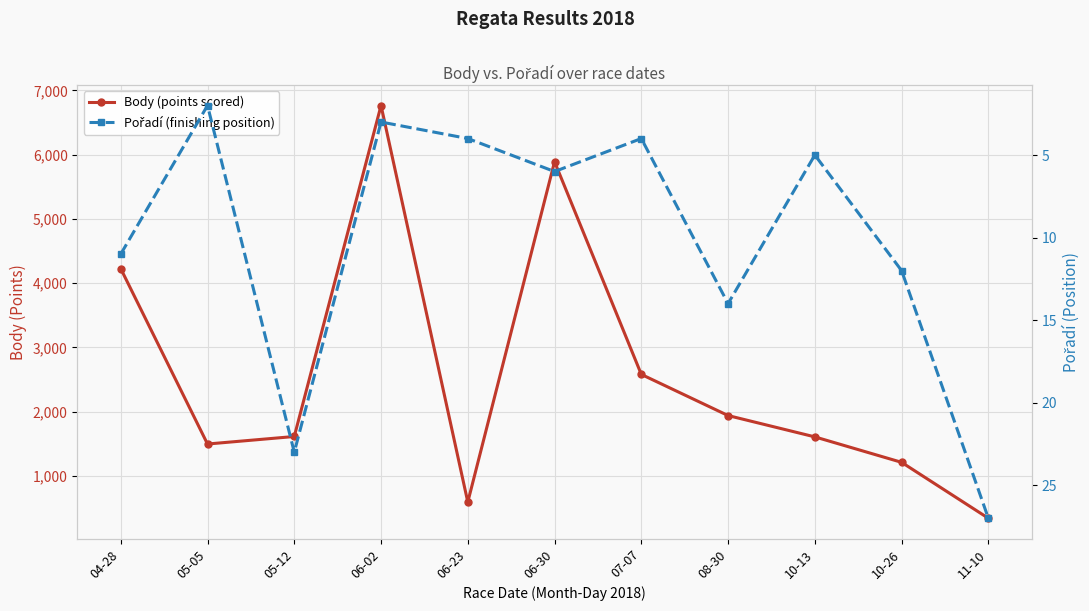

True or false: Pořadí (finishing position) and Body (points scored) cross at least once.

False